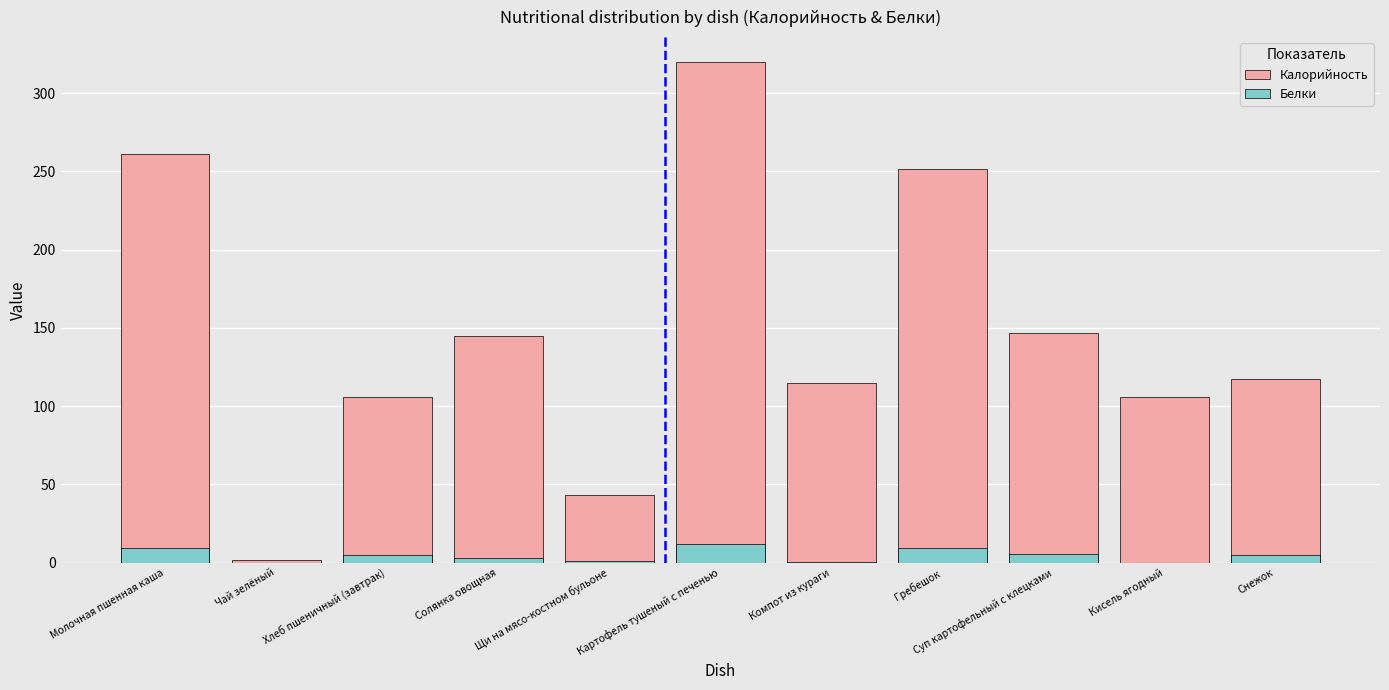

What is the difference between the maximum and minimum values in the Белки series?

12.3